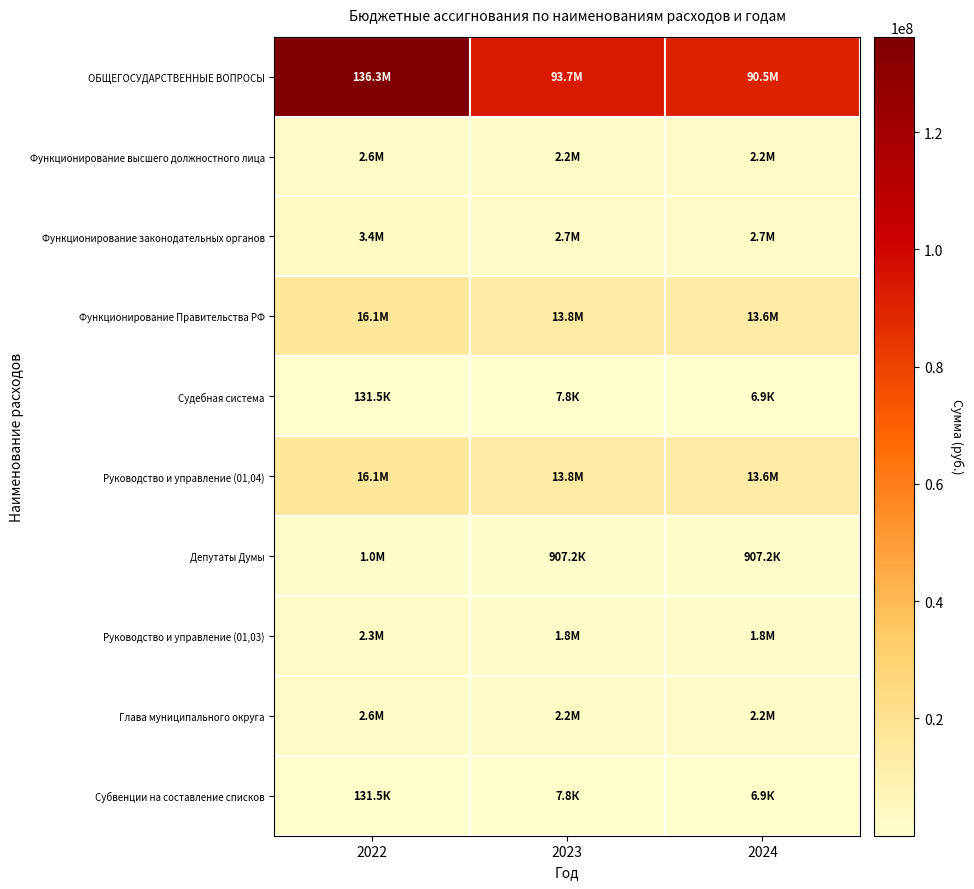

At 2022, list the series in order from smallest to largest.

Судебная система, Субвенции на составление списков, Депутаты Думы, Руководство и управление (01,03), Функционирование высшего должностного лица, Глава муниципального округа, Функционирование законодательных органов, Функционирование Правительства РФ, Руководство и управление (01,04), ОБЩЕГОСУДАРСТВЕННЫЕ ВОПРОСЫ